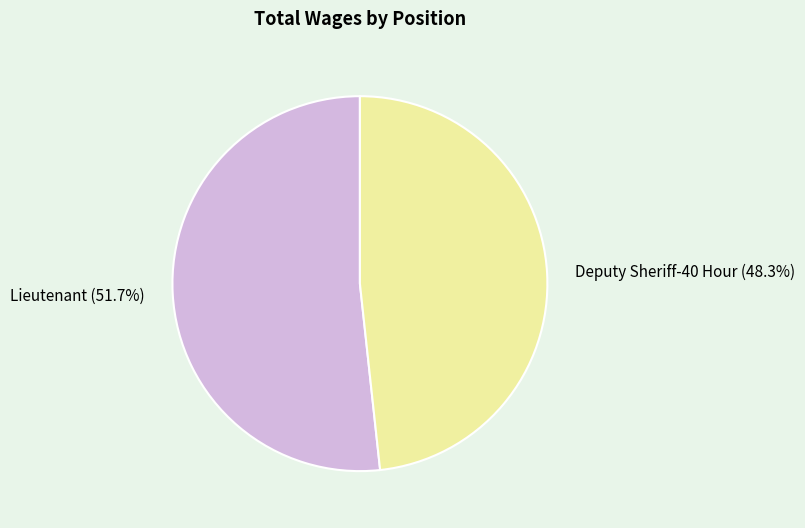

How much of the chart is everything except Deputy Sheriff-40 Hour?

51.7%